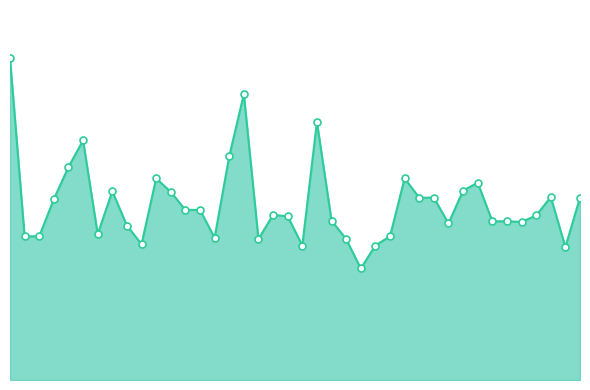

How many points are lower than both their immediate neighbors (excluding endpoints)?

9